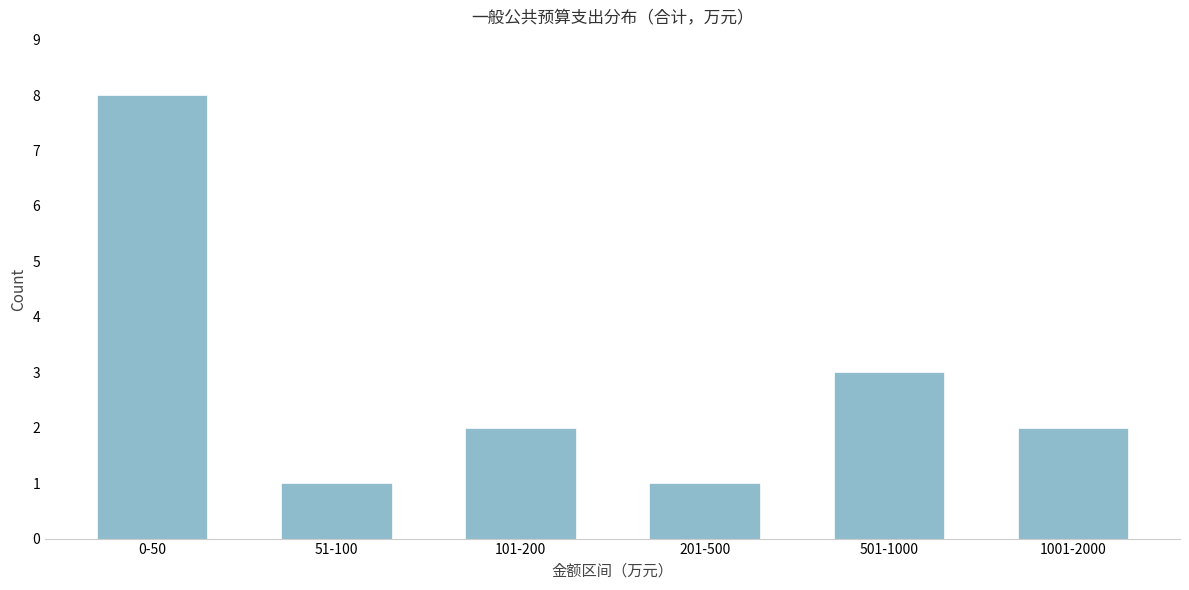

Reading right to left, list all the values displayed in this chart.

1001-2000=2	501-1000=3	201-500=1	101-200=2	51-100=1	0-50=8